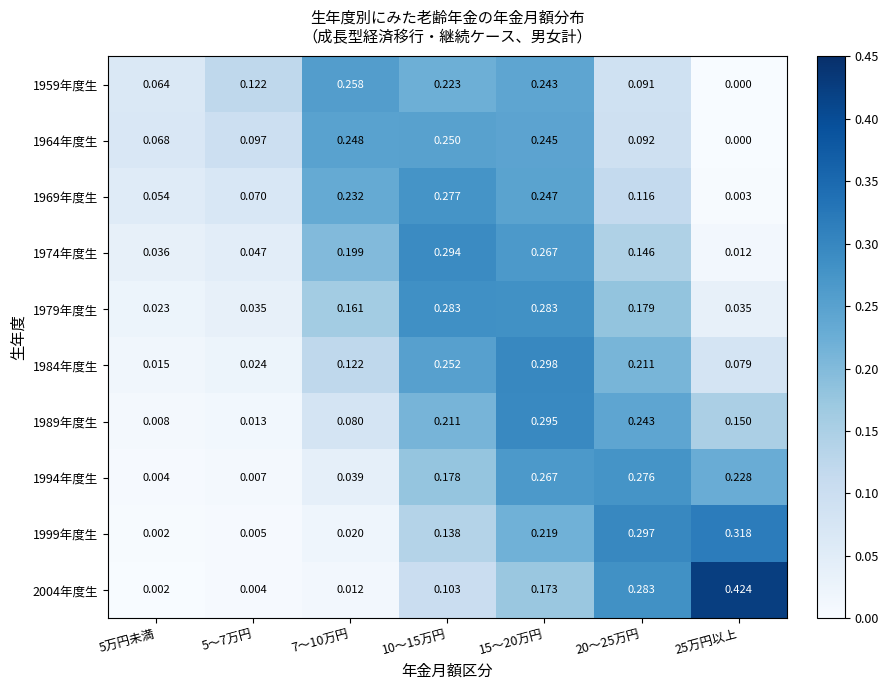

Is the value of 1984年度生 at 5～7万円 greater than the value of 1959年度生 at 5～7万円?

No